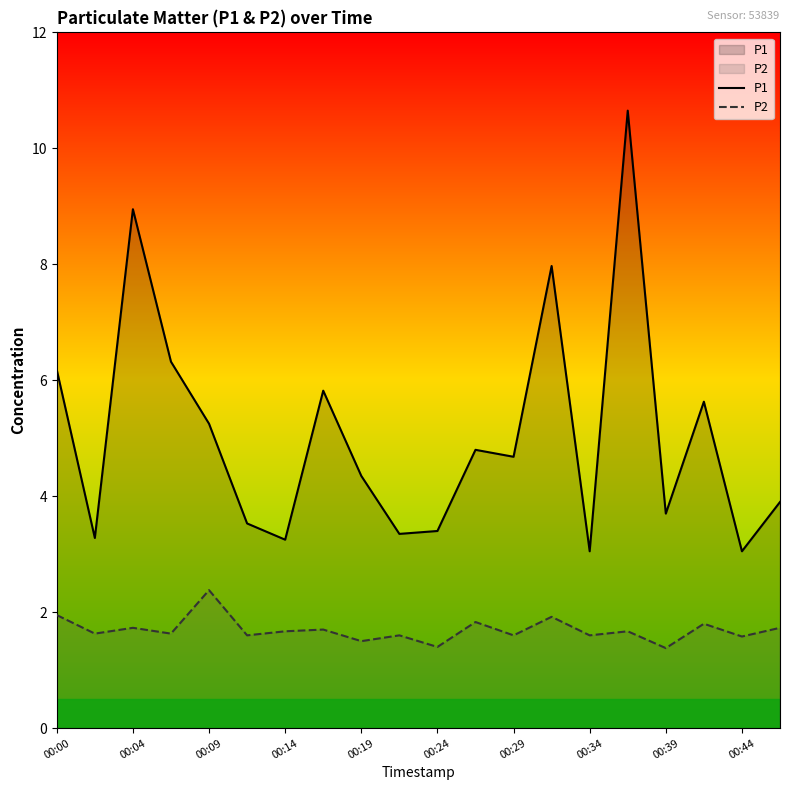

What position from the left is 17?

18